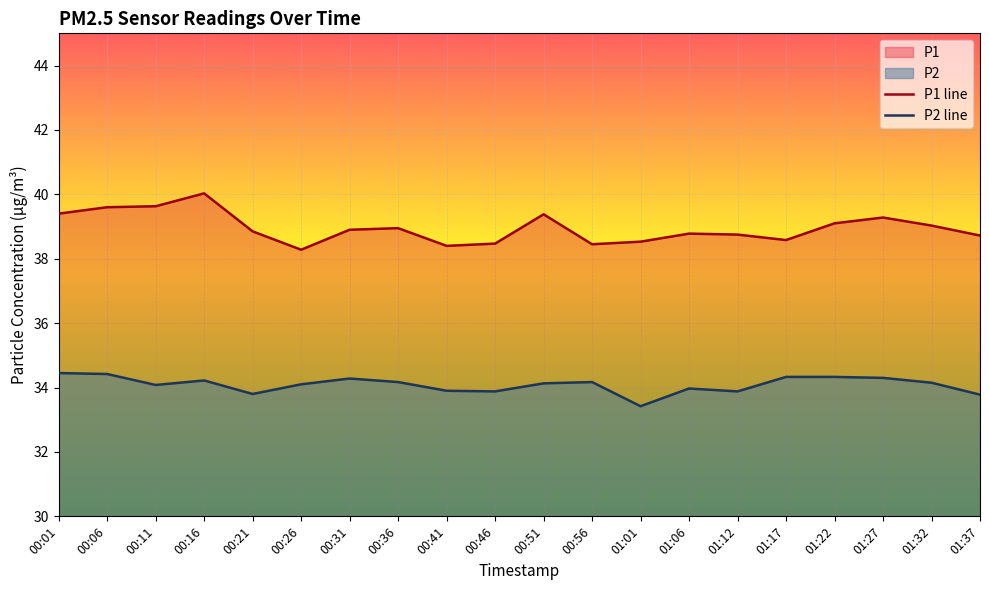

Between 01:22 and 01:37, which series saw the biggest shift?

P2 line